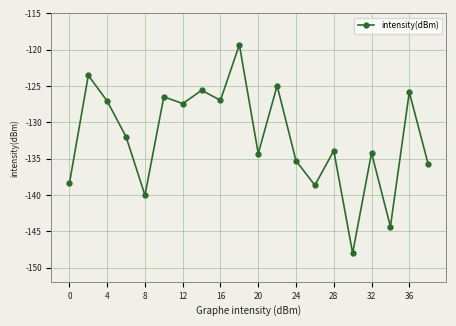

What is the value of the 16th point from the left?

-148.0